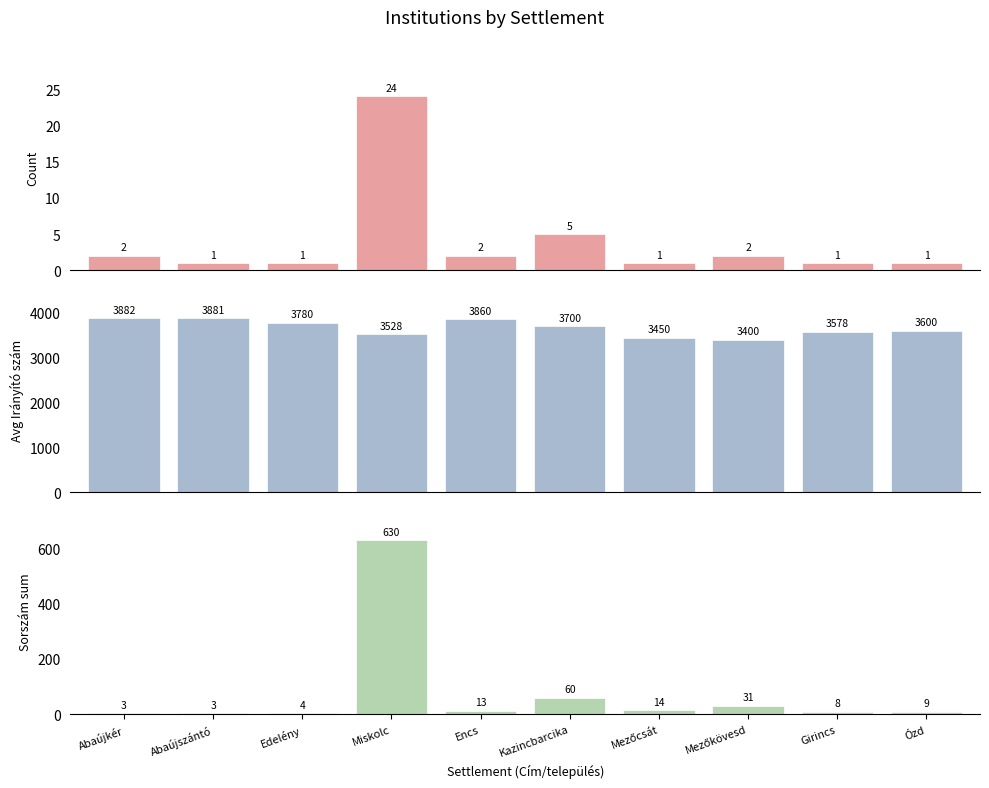

Which has a higher value, Edelény or Abaújszántó?

Edelény